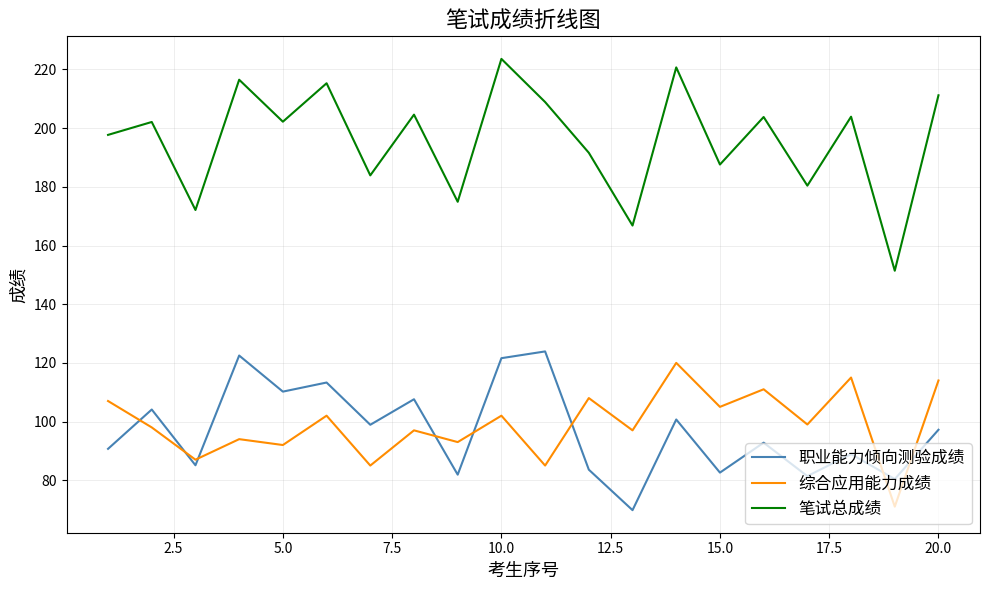

True or false: 笔试总成绩 and 综合应用能力成绩 cross at least once.

False